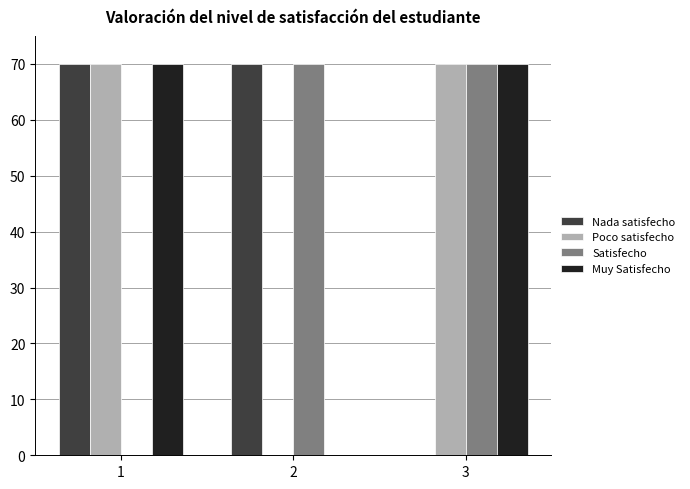

The value of Satisfecho at 2 is 70.0. True or false?

True